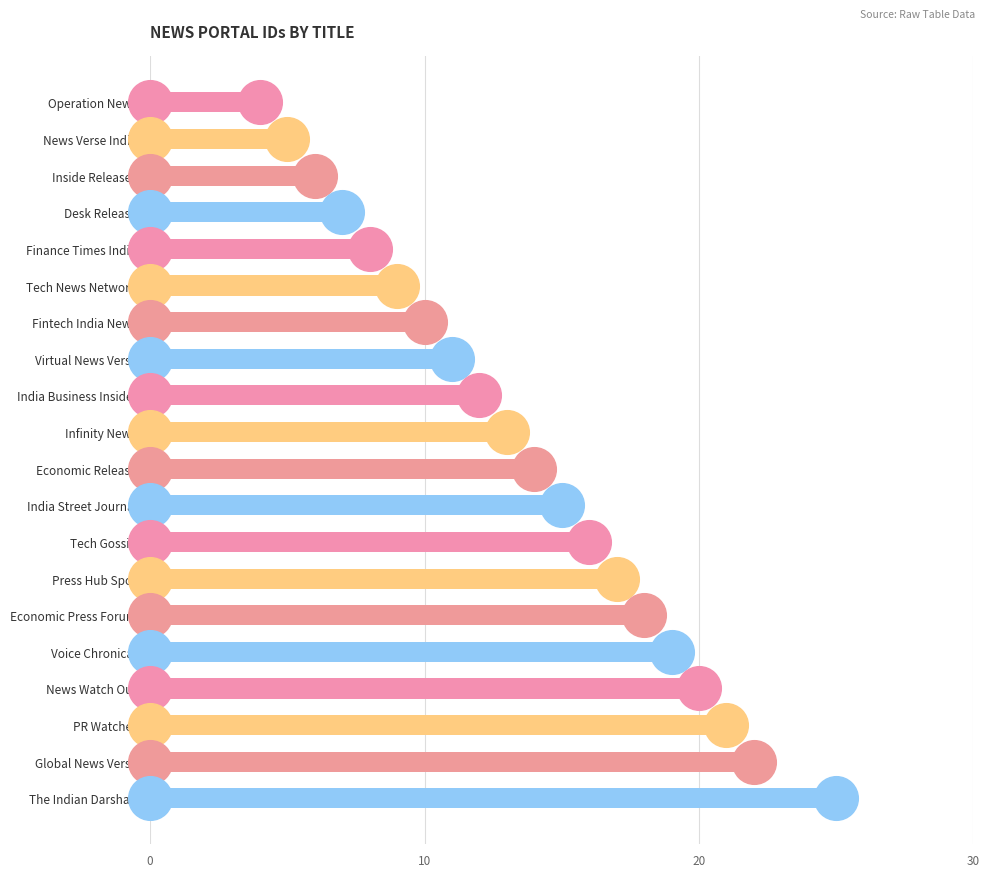

Between Finance Times India and PR Watcher, which is larger?

PR Watcher